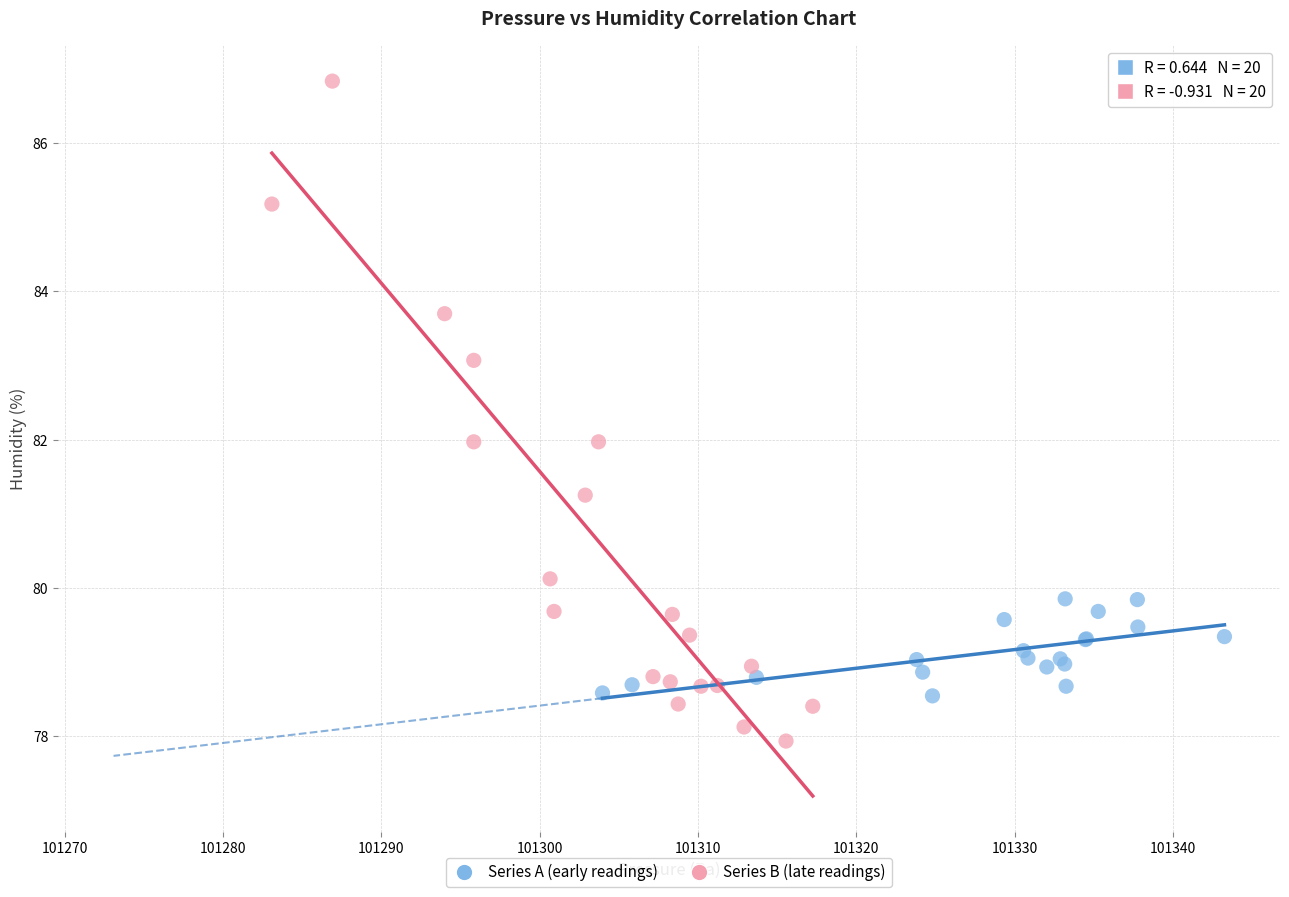

Which series contains the lowest Y value?

Series B (late readings)